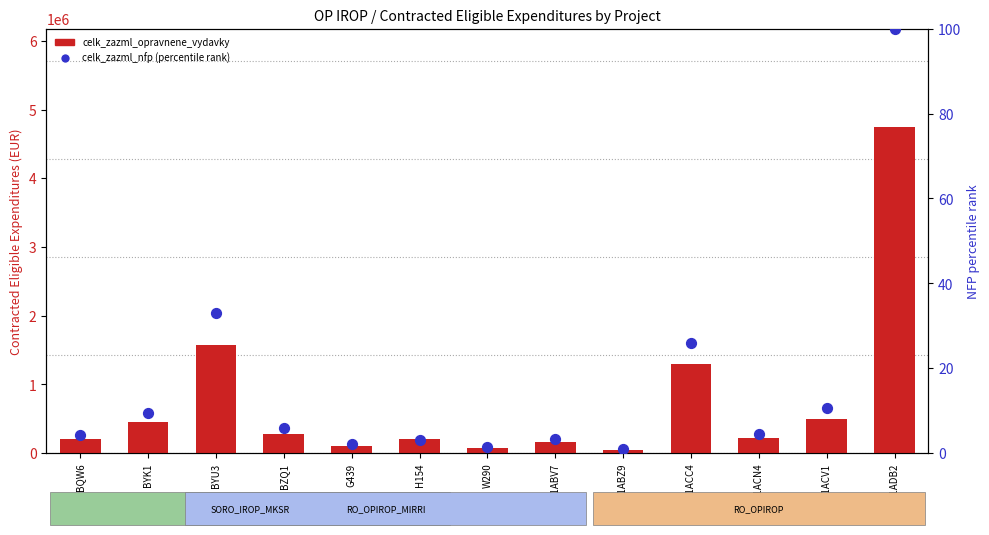

What is the total value across all series at BQW6?

199761.5